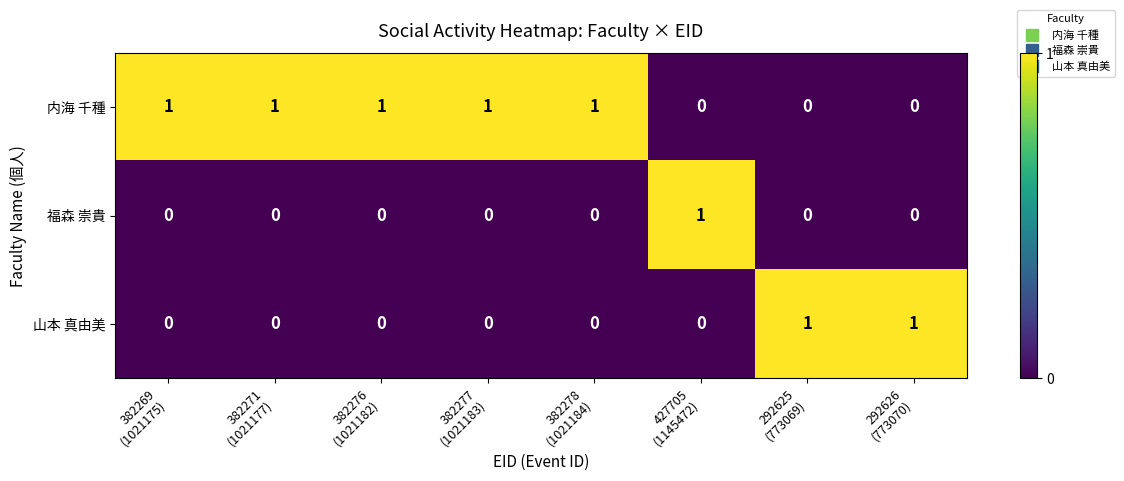

Count the 山本 真由美 values in the range 0 to 1.

8